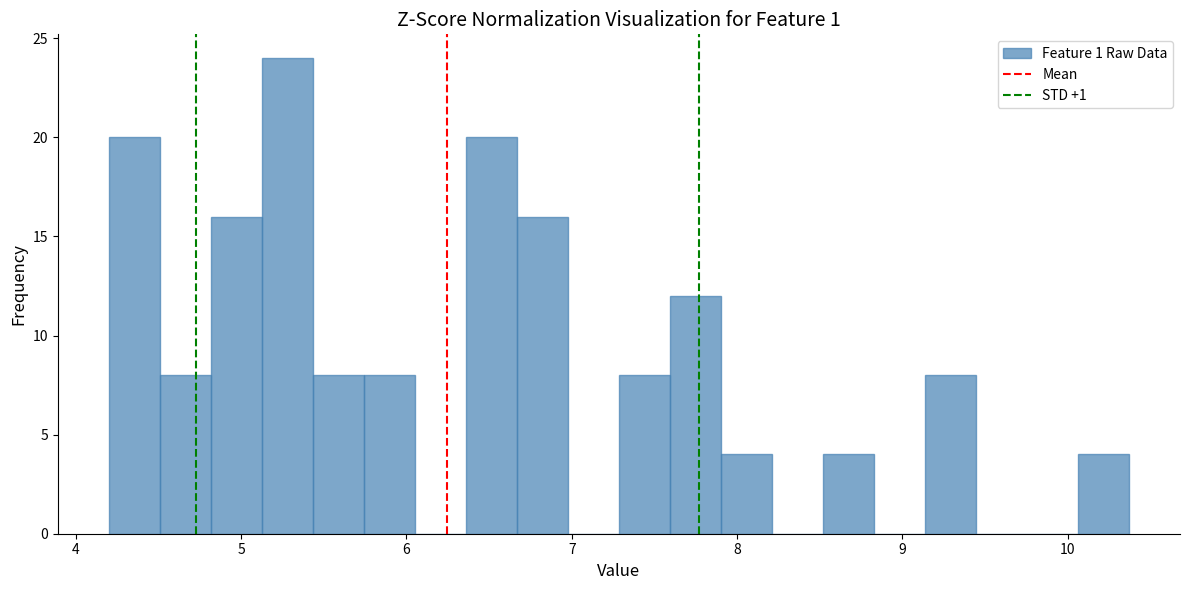

Read against the x-axis, roughly where is the centre of the tallest bar?

5.3